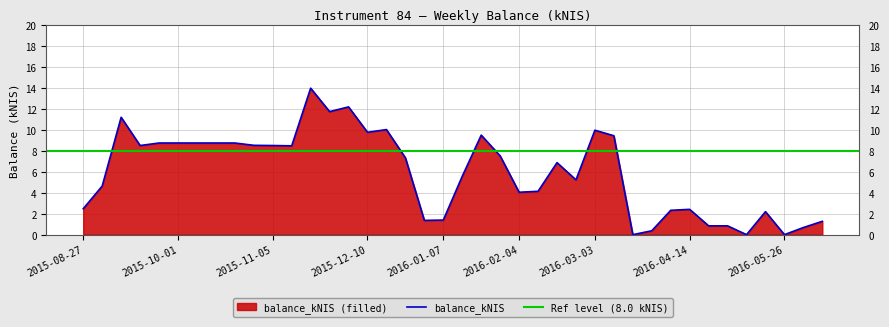

Where is the first local maximum?

2015-09-10